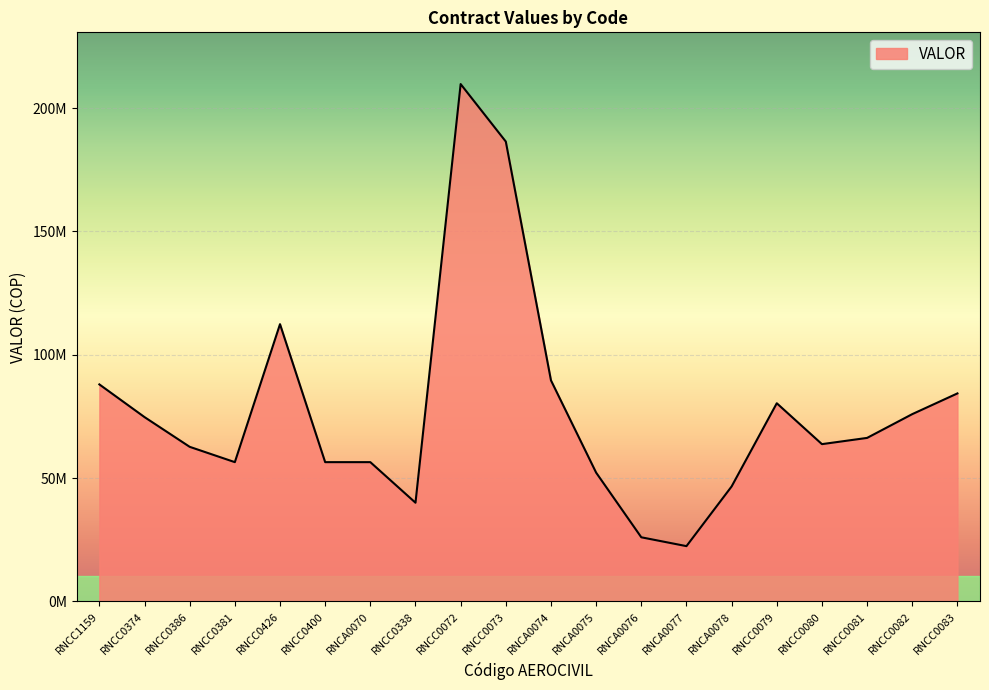

Does the chart have visible grid lines?

Yes